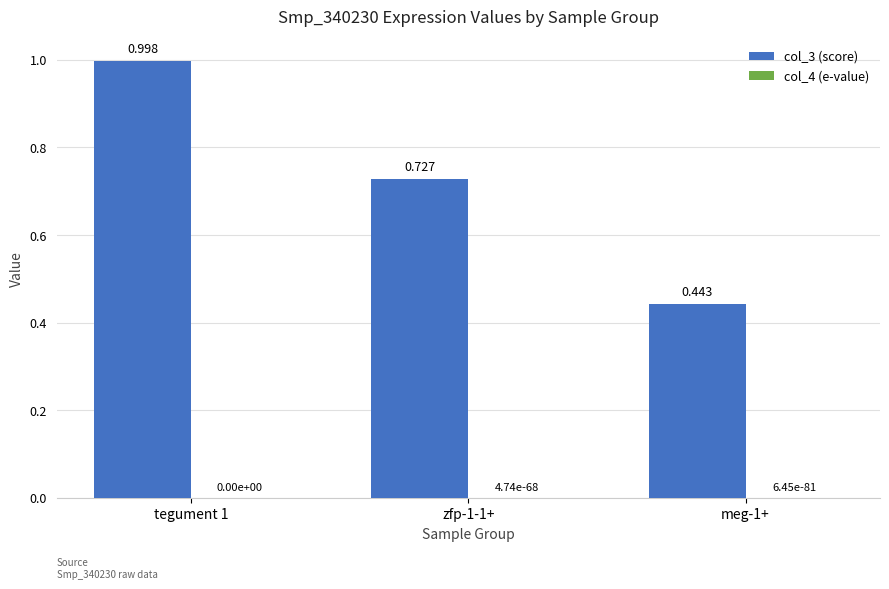

How many groups of bars are there?

3